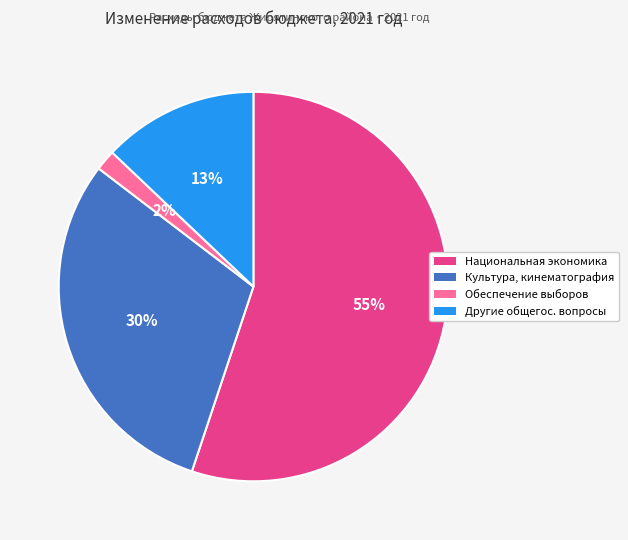

To the nearest percent, what is the average slice percentage?

25%